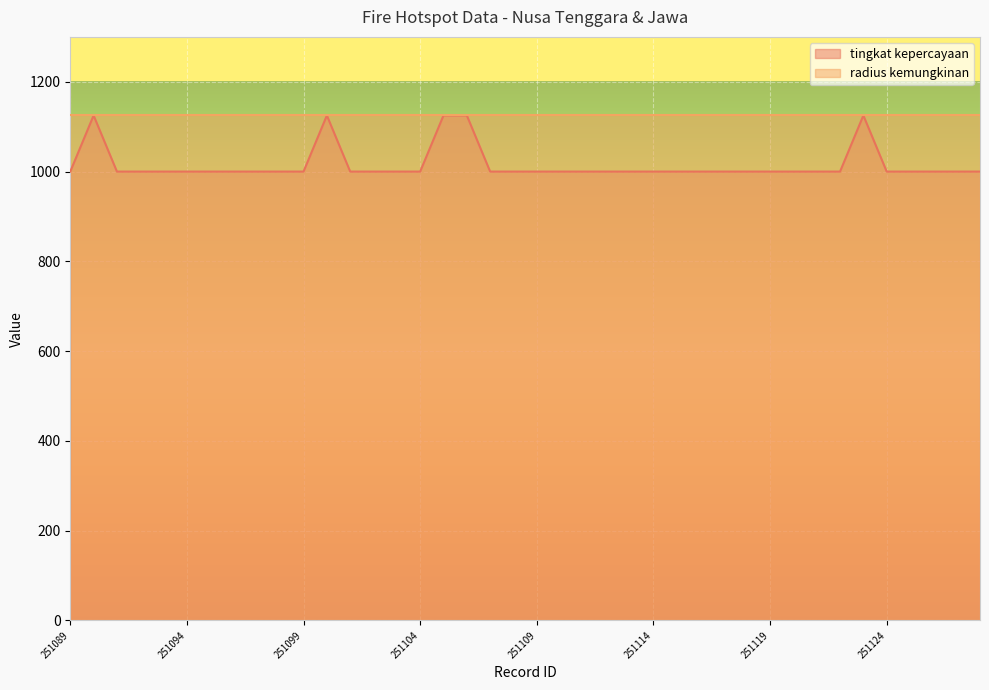

Reading right to left, extract all data points from this chart.

251128=1000	251127=1000	251126=1000	251125=1000	251124=1000	251123=1125	251122=1000	251121=1000	251120=1000	251119=1000	251118=1000	251117=1000	251116=1000	251115=1000	251114=1000	251113=1000	251112=1000	251111=1000	251110=1000	251109=1000	251108=1000	251107=1000	251106=1125	251105=1125	251104=1000	251103=1000	251102=1000	251101=1000	251100=1125	251099=1000	251098=1000	251097=1000	251096=1000	251095=1000	251094=1000	251093=1000	251092=1000	251091=1000	251090=1125	251089=1000